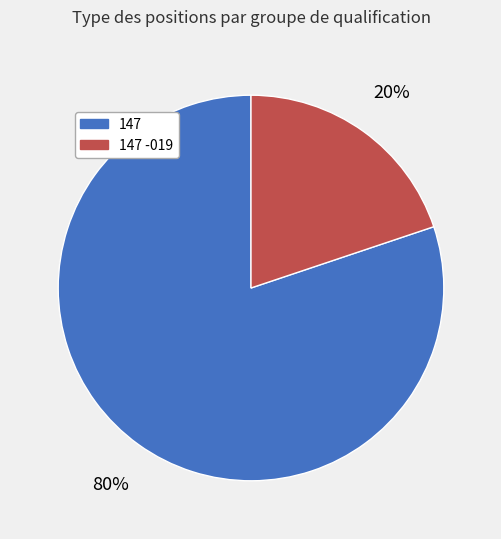

To the nearest percent, what is the average slice percentage?

50%